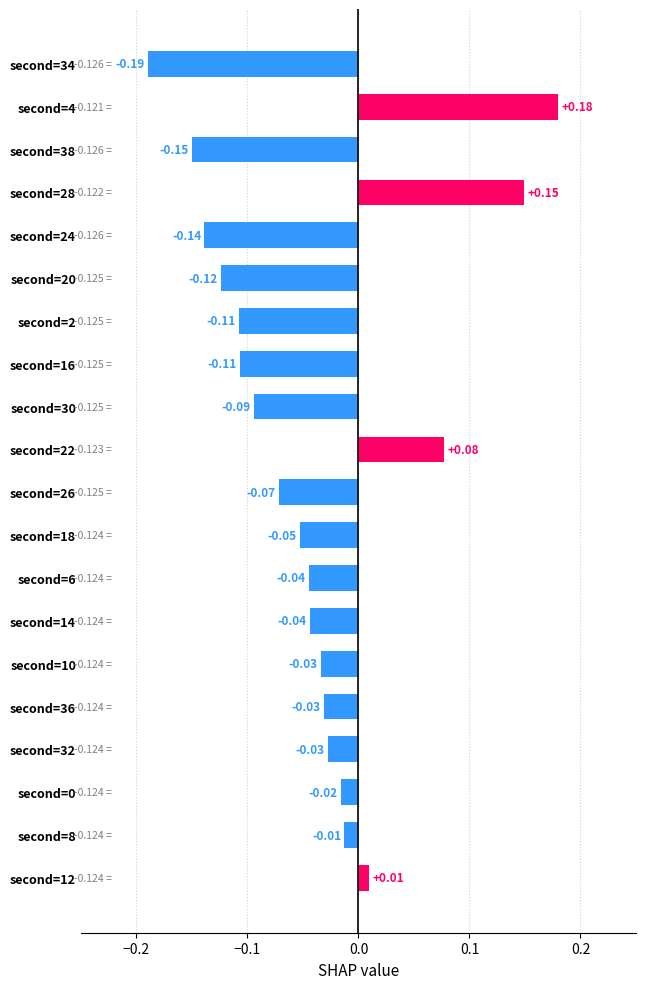

Does the chart contain any negative values?

Yes